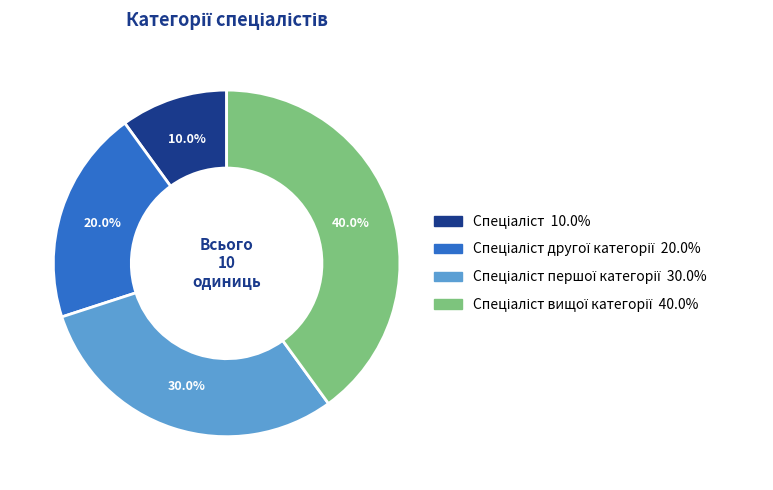

Is there any slice that represents more than half of the pie?

No